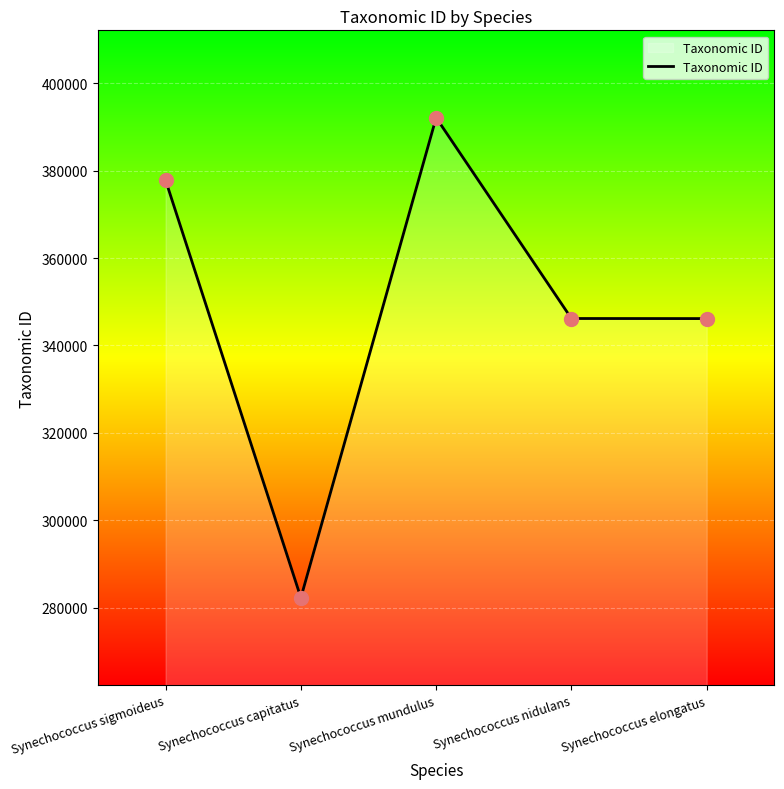

Approximately how many times larger is the value at Synechococcus capitatus compared to Synechococcus nidulans?

0.8